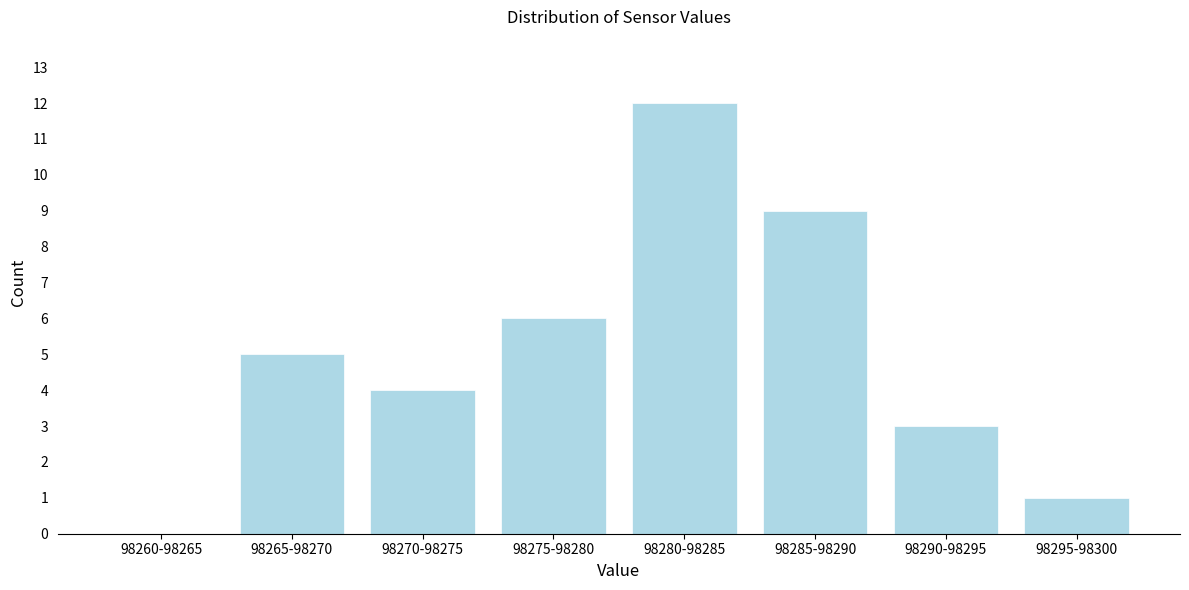

Reading left to right, transcribe all the data shown in this chart.

98260-98265=0	98265-98270=5	98270-98275=4	98275-98280=6	98280-98285=12	98285-98290=9	98290-98295=3	98295-98300=1